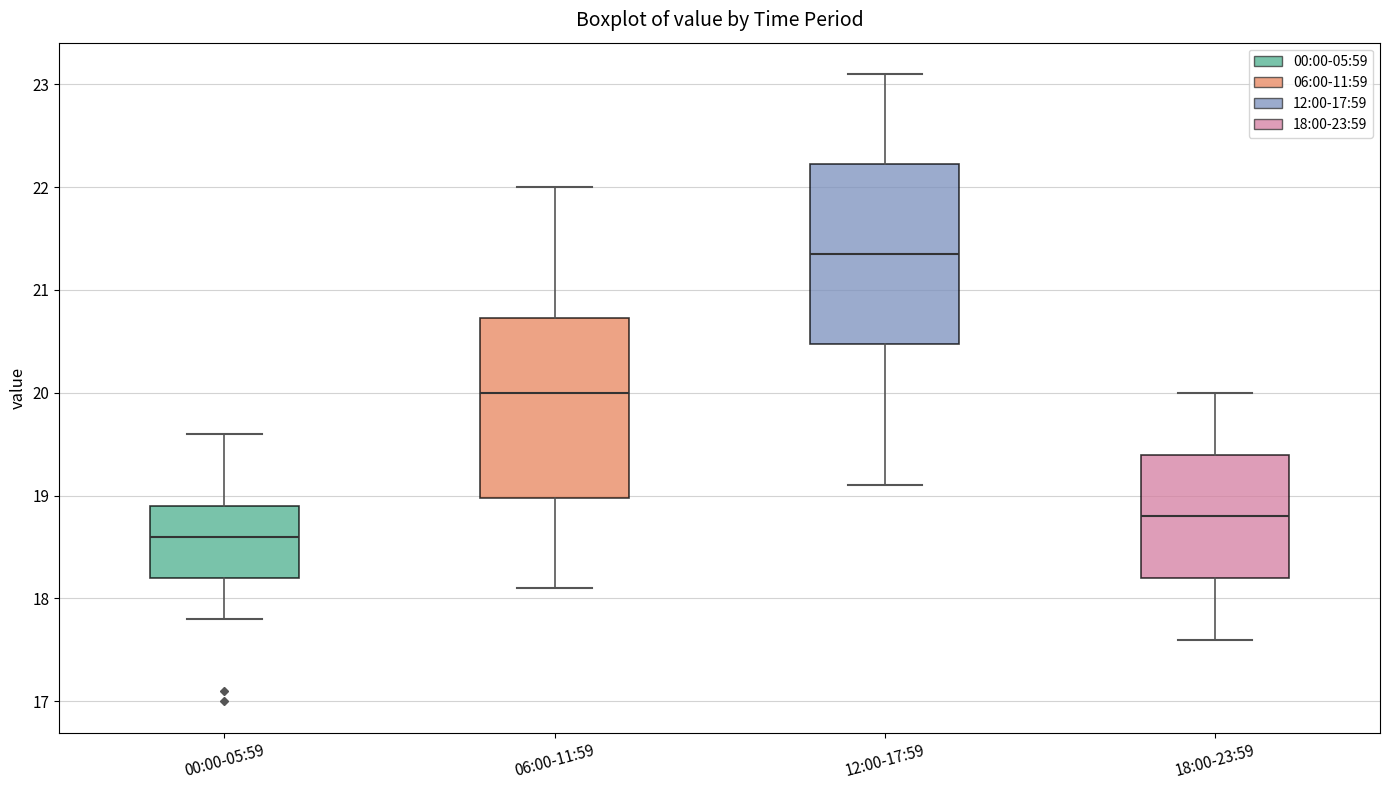

Reading left to right, read every box against the y-axis: the position of its median line, the range the box covers, and the ends of its whiskers. The values are not printed on the chart, so give them approximately, as read against the axis.

00:00-05:59: median 18.6, box 18.2 to 18.9, whiskers 17.8 to 19.6
06:00-11:59: median 20.0, box 19.0 to 20.7, whiskers 18.1 to 22.0
12:00-17:59: median 21.4, box 20.5 to 22.2, whiskers 19.1 to 23.1
18:00-23:59: median 18.8, box 18.2 to 19.4, whiskers 17.6 to 20.0